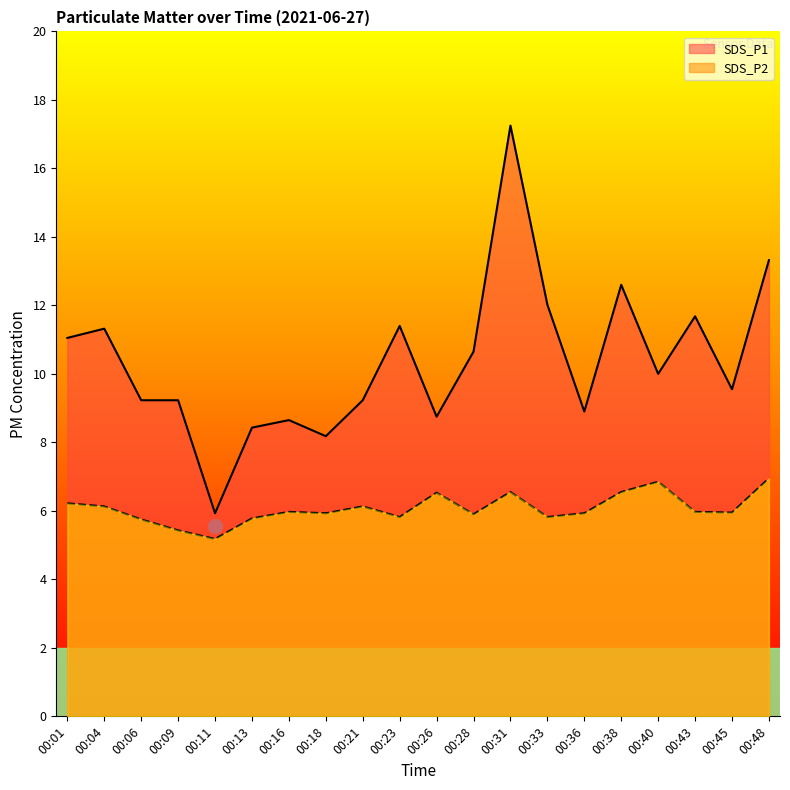

Does the chart display data point markers on the line(s)?

No